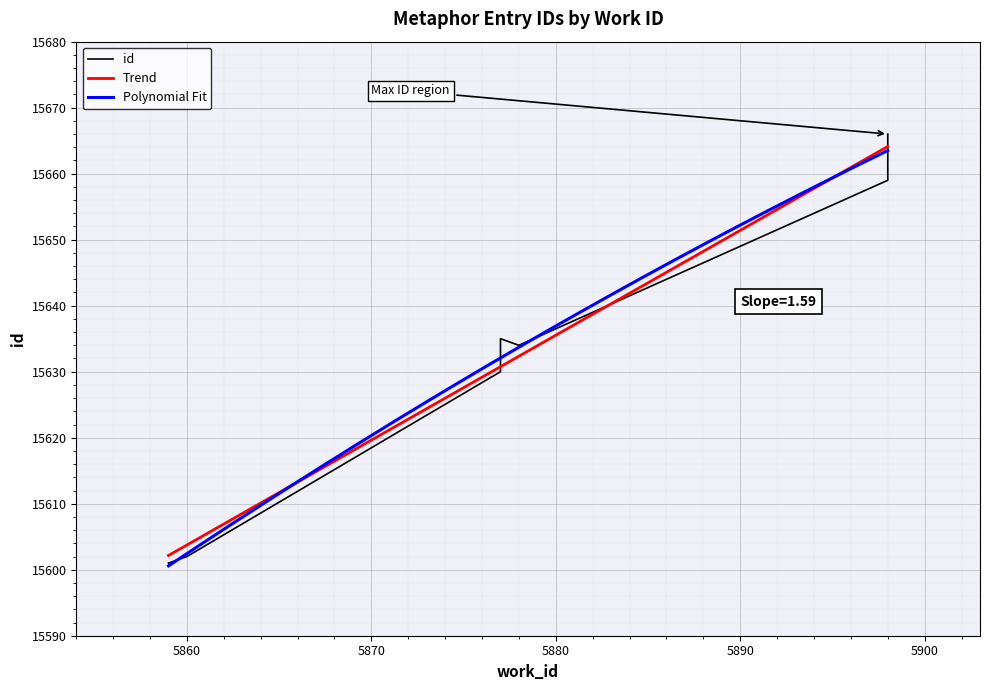

Which label corresponds to the largest value in the chart?

5898